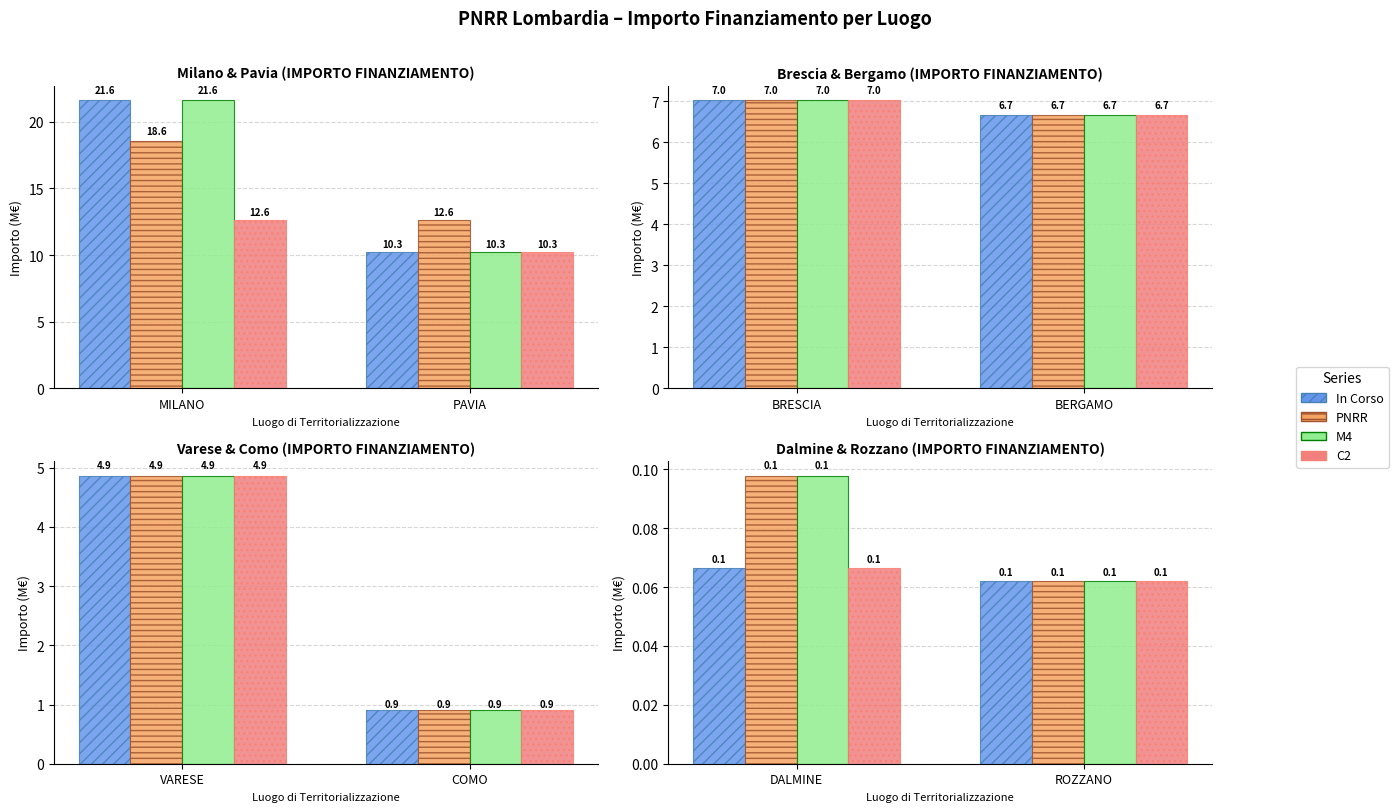

Does the chart contain any negative values?

No